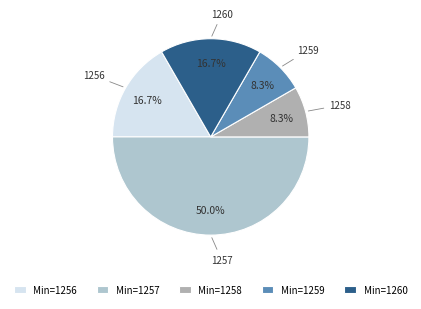

How many slices are in this pie chart?

5